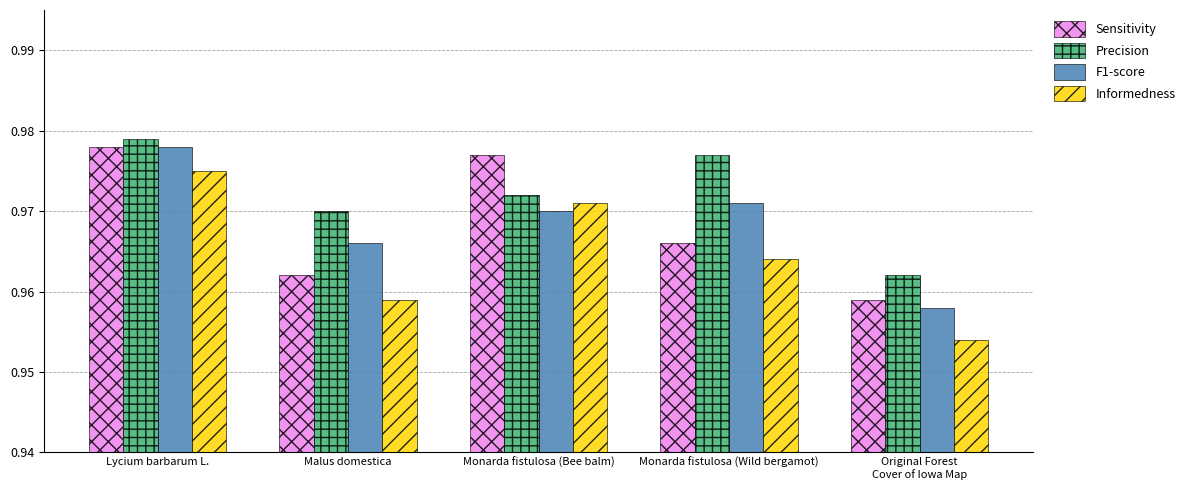

Which series has the largest total across all categories?

Precision